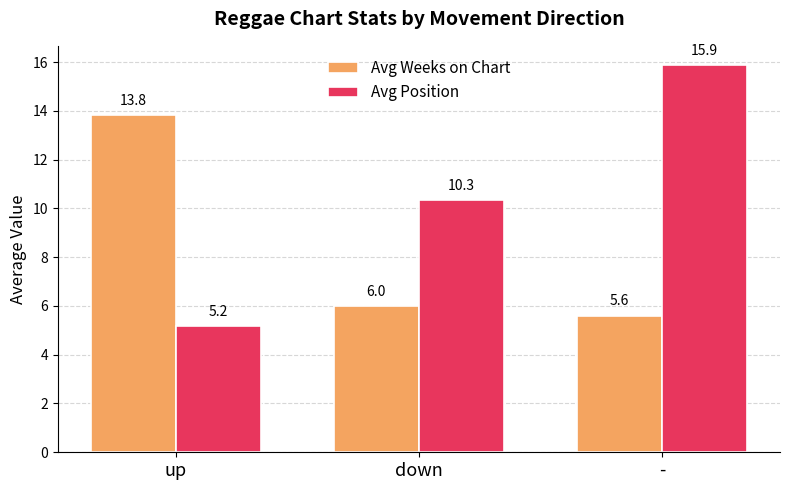

The value of Avg Position at - is 5.0. True or false?

False